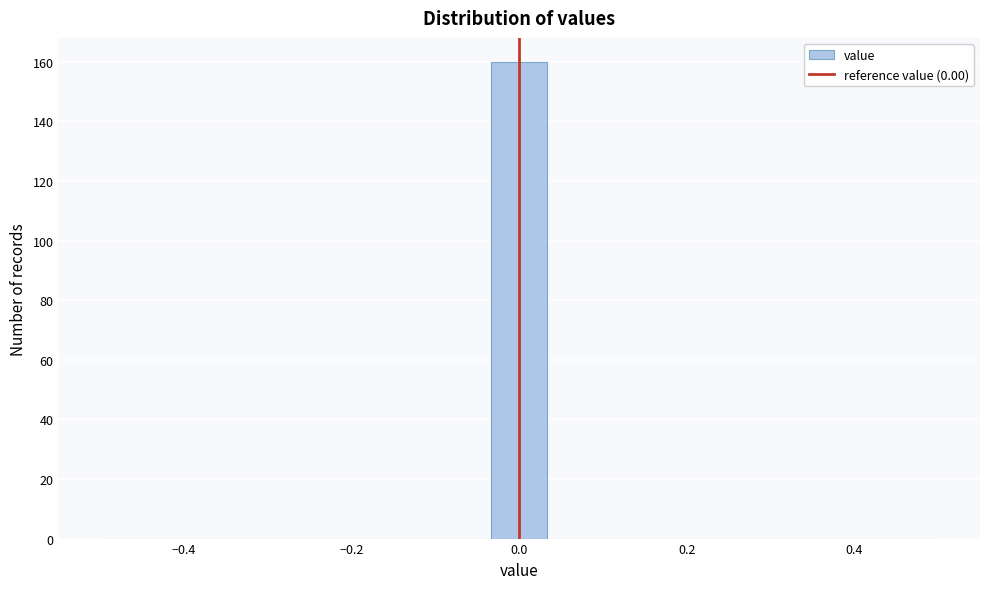

Around what value on the x-axis is the tallest bar? Give the approximate position of its centre, as read against the axis.

0.00